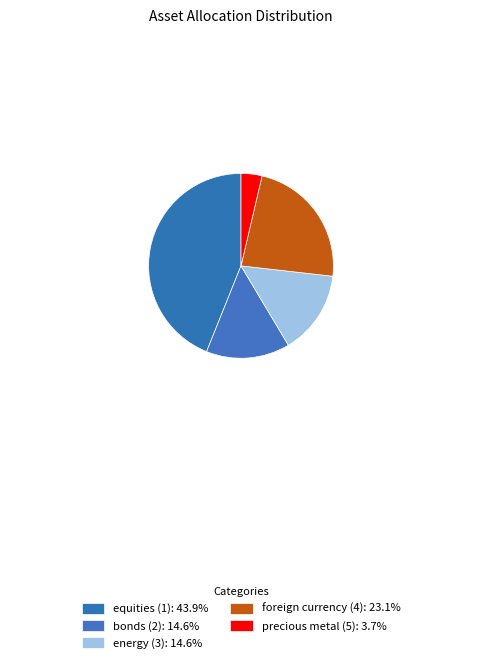

To the nearest percent, what is the difference between the precious metal (5) and energy (3) slice percentages?

11%